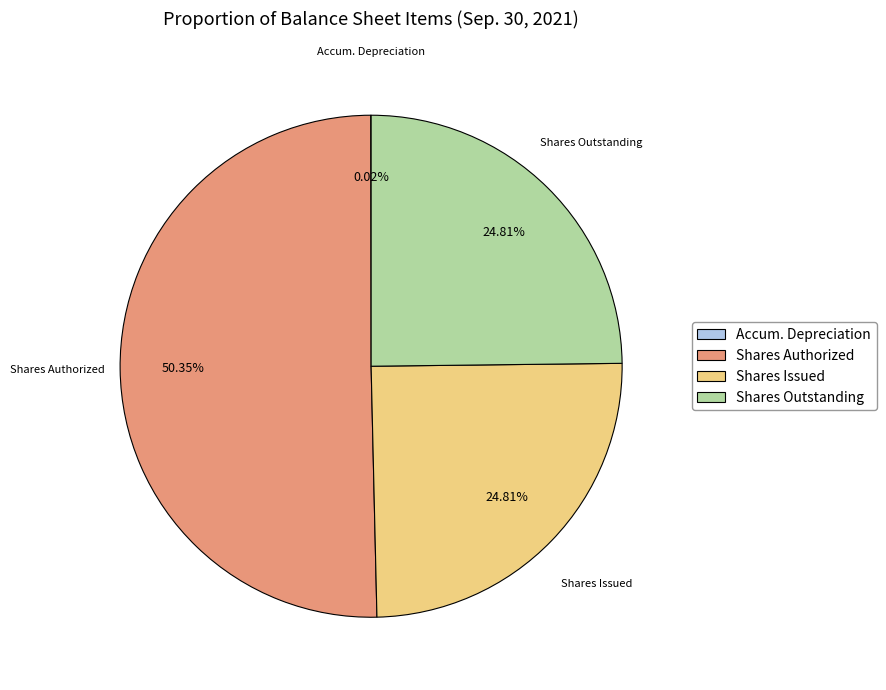

Which has a higher value, Shares Authorized or Shares Outstanding?

Shares Authorized